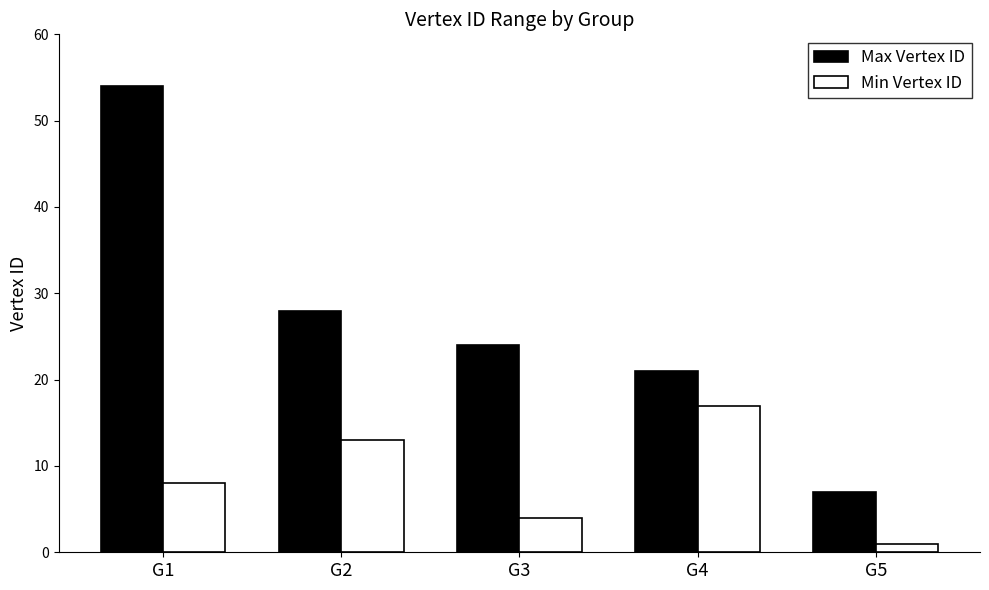

Is it true that Max Vertex ID equals 54 at G1?

True